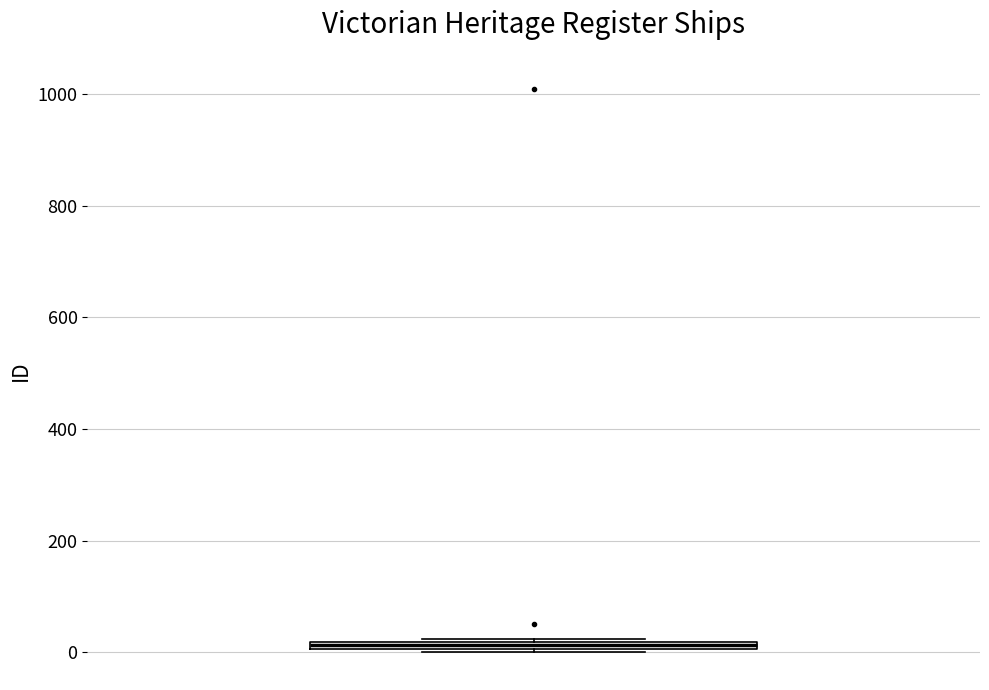

Where is the upper edge of the box on the y-axis? The values are not printed on the chart, so give them approximately, as read against the axis.

20